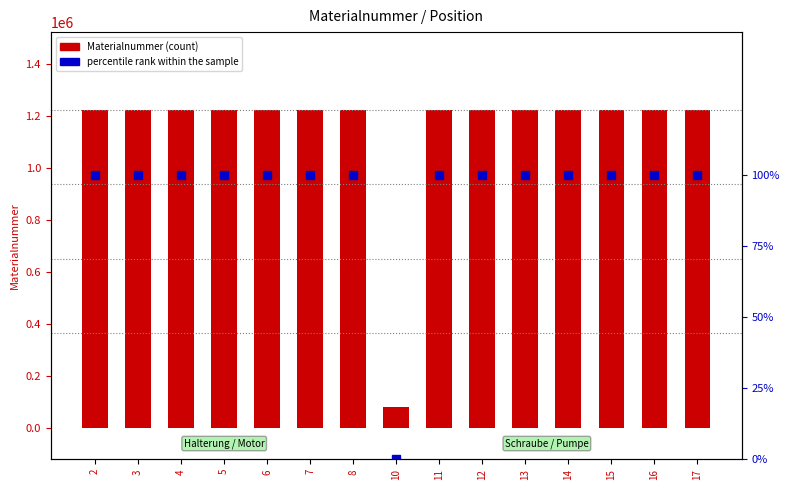

What are all the series names shown in the legend?

Materialnummer, percentile rank within the sample